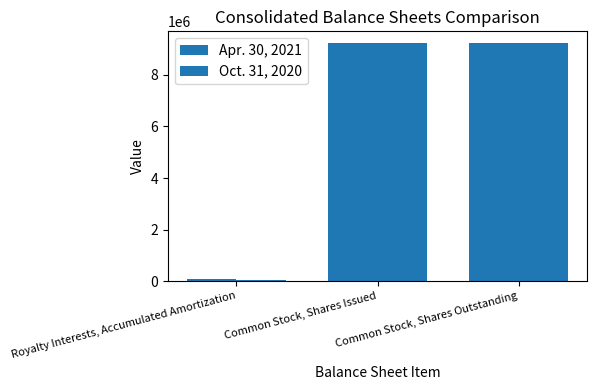

Rank the series by their maximum value, from lowest to highest.

Apr. 30, 2021, Oct. 31, 2020